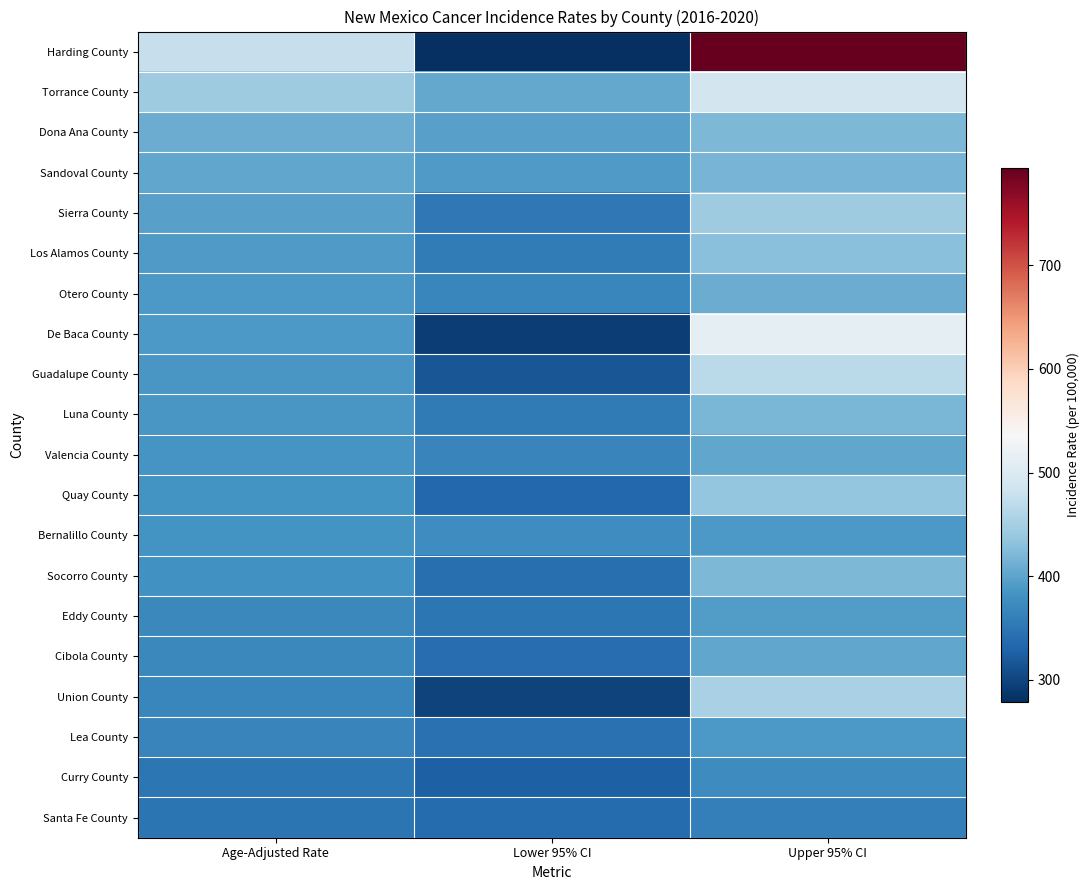

Reading left to right, list all the values displayed in this chart.

Harding County: Age-Adjusted Rate=477.3	Lower 95% CI=279.0	Upper 95% CI=794.1
Torrance County: Age-Adjusted Rate=445.2	Lower 95% CI=404.9	Upper 95% CI=488.9
Dona Ana County: Age-Adjusted Rate=408.9	Lower 95% CI=397.3	Upper 95% CI=420.8
Sandoval County: Age-Adjusted Rate=403.7	Lower 95% CI=390.4	Upper 95% CI=417.4
Sierra County: Age-Adjusted Rate=396.3	Lower 95% CI=352.2	Upper 95% CI=445.6
Los Alamos County: Age-Adjusted Rate=391.1	Lower 95% CI=355.9	Upper 95% CI=429.0
Otero County: Age-Adjusted Rate=389.0	Lower 95% CI=369.5	Upper 95% CI=409.3
De Baca County: Age-Adjusted Rate=387.9	Lower 95% CI=293.8	Upper 95% CI=511.3
Guadalupe County: Age-Adjusted Rate=386.3	Lower 95% CI=316.8	Upper 95% CI=467.9
Luna County: Age-Adjusted Rate=385.7	Lower 95% CI=354.2	Upper 95% CI=419.4
Valencia County: Age-Adjusted Rate=384.8	Lower 95% CI=367.0	Upper 95% CI=403.3
Quay County: Age-Adjusted Rate=383.2	Lower 95% CI=334.9	Upper 95% CI=437.5
Bernalillo County: Age-Adjusted Rate=382.4	Lower 95% CI=376.3	Upper 95% CI=388.6
Socorro County: Age-Adjusted Rate=380.2	Lower 95% CI=343.0	Upper 95% CI=420.5
Eddy County: Age-Adjusted Rate=371.3	Lower 95% CI=350.0	Upper 95% CI=393.6
Cibola County: Age-Adjusted Rate=370.1	Lower 95% CI=340.2	Upper 95% CI=402.0
Union County: Age-Adjusted Rate=369.5	Lower 95% CI=298.3	Upper 95% CI=454.0
Lea County: Age-Adjusted Rate=366.1	Lower 95% CI=345.2	Upper 95% CI=387.9
Curry County: Age-Adjusted Rate=350.3	Lower 95% CI=326.8	Upper 95% CI=375.1
Santa Fe County: Age-Adjusted Rate=349.2	Lower 95% CI=337.8	Upper 95% CI=361.0